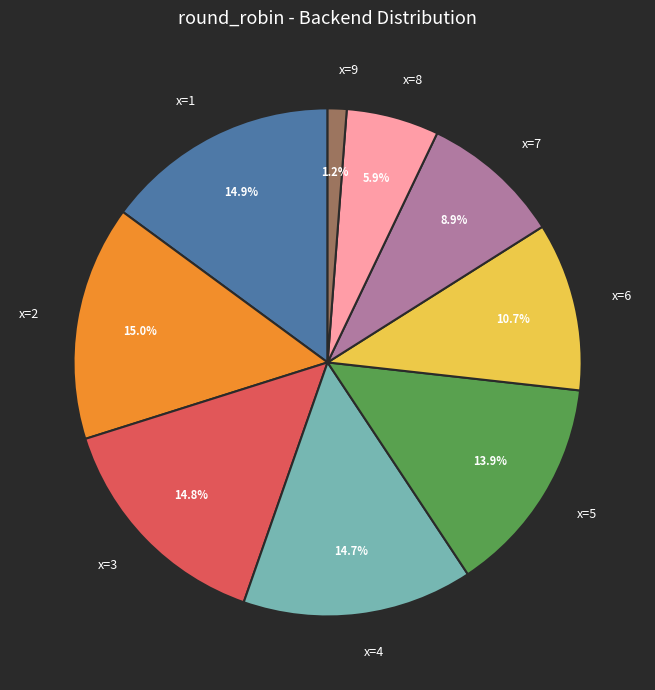

Between x=6 and x=3, which is larger?

x=3